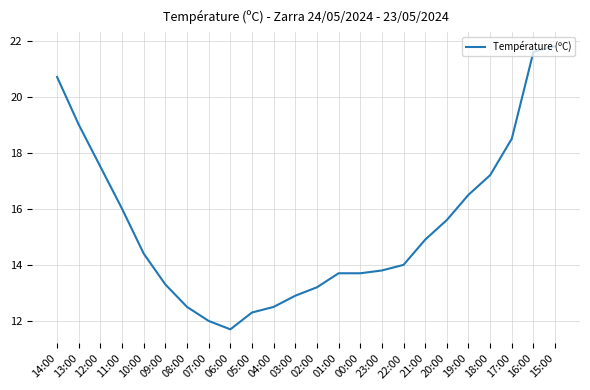

What is the change in value from 00:00 to 23:00?

+0.1